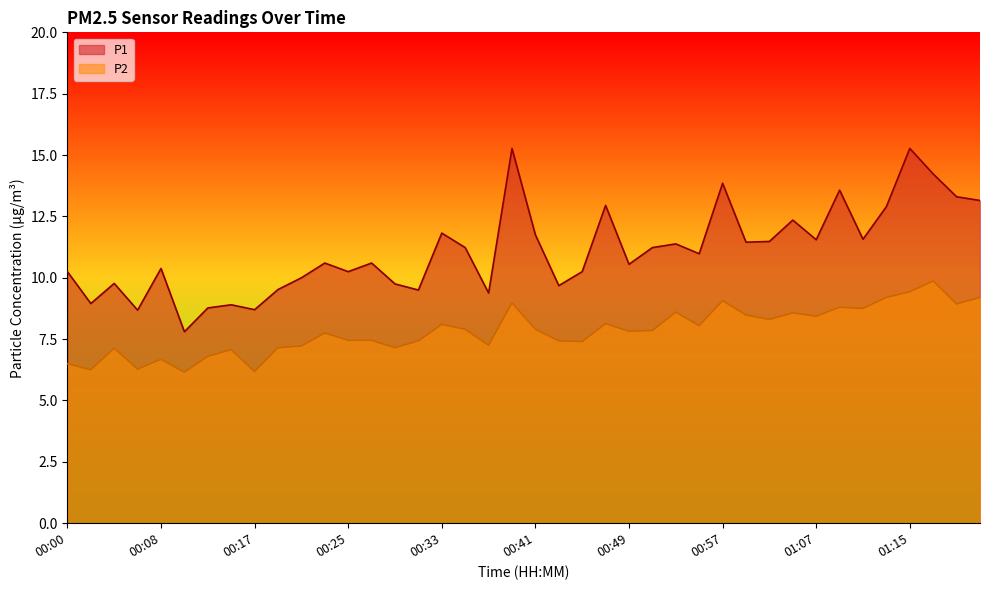

Rank the series at 00:33 from lowest to highest value.

P2, P1